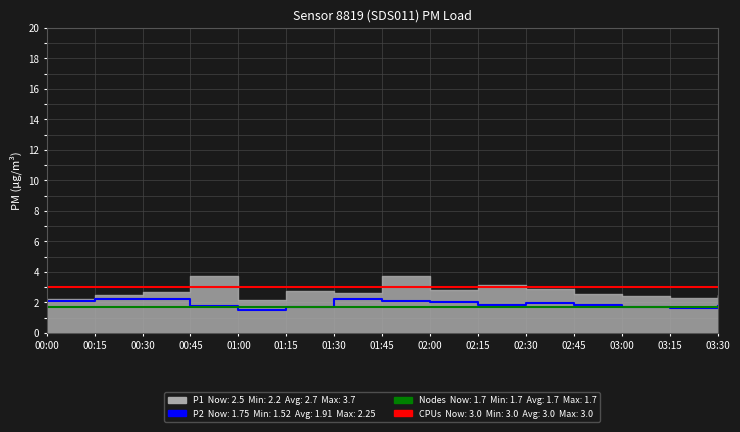

The value of P2 at 03:30 is 0.5. True or false?

False